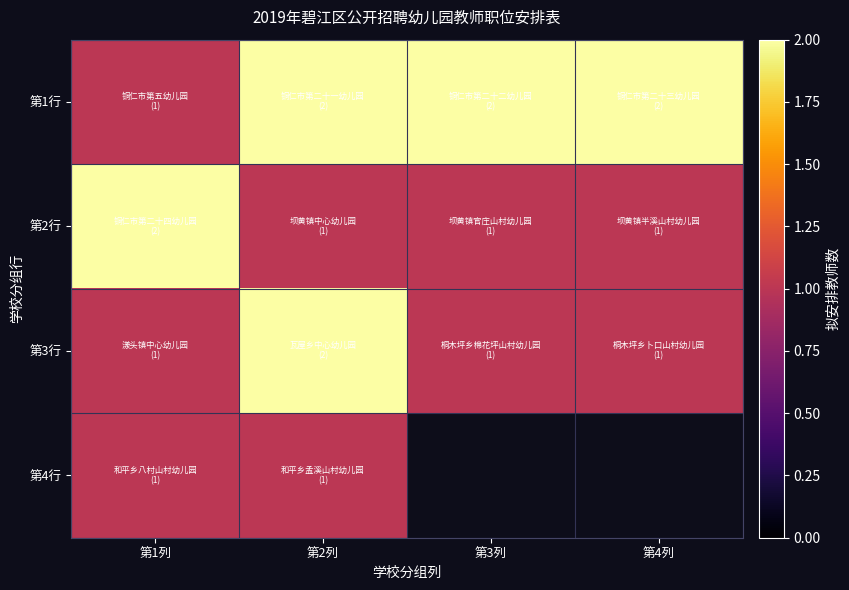

Rank the series at 第2列 from lowest to highest value.

第2行, 第4行, 第1行, 第3行